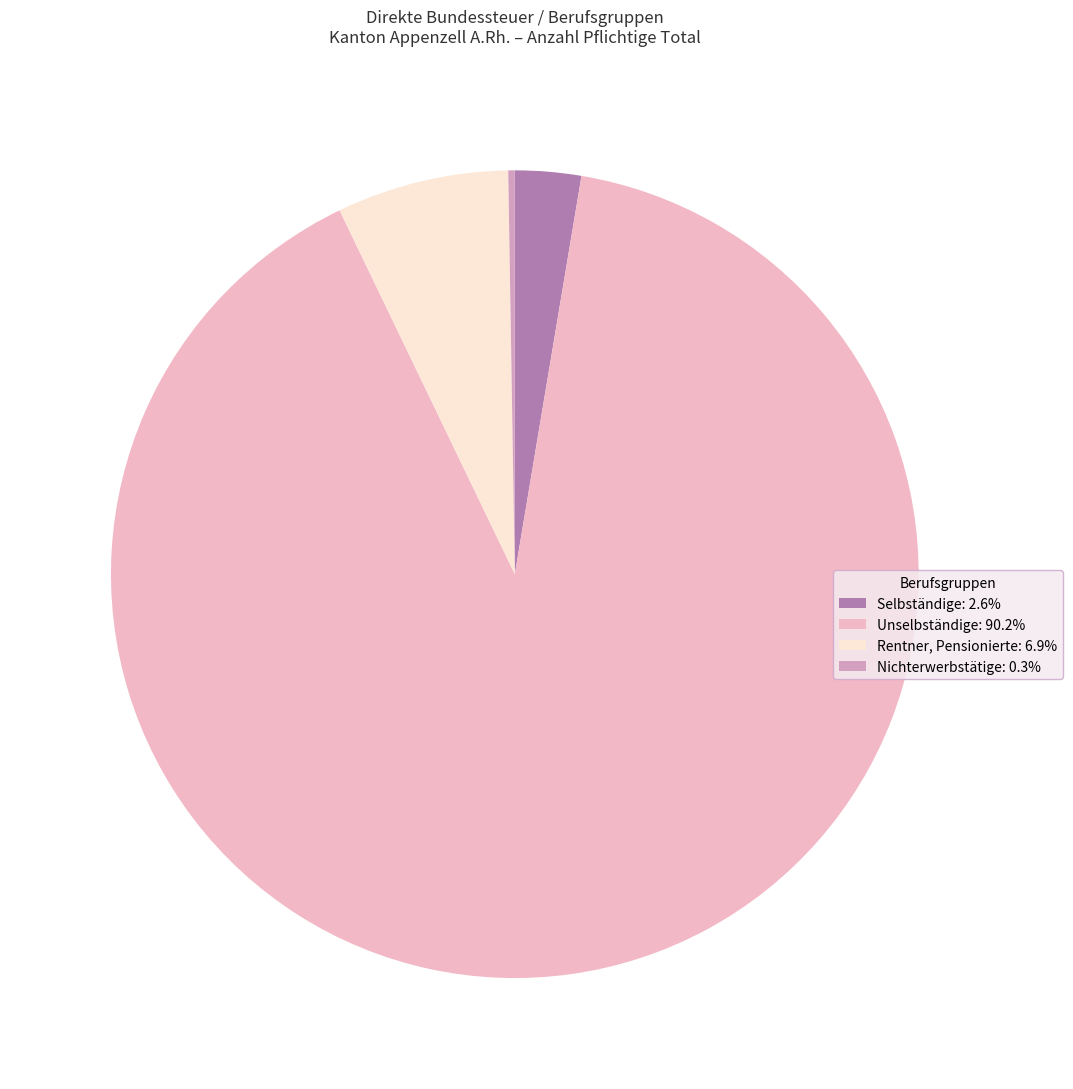

To the nearest percent, what is the difference between the largest and smallest slice percentages?

90%